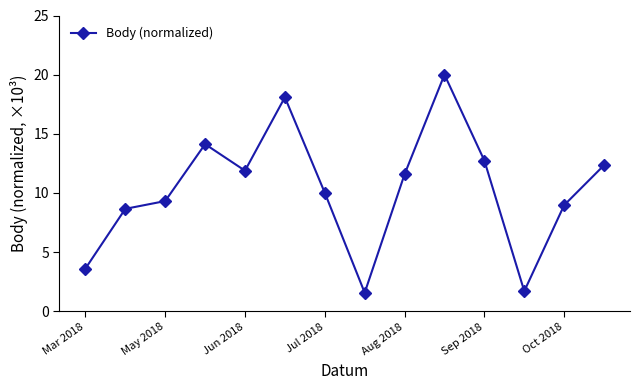

Does the chart have visible grid lines?

No